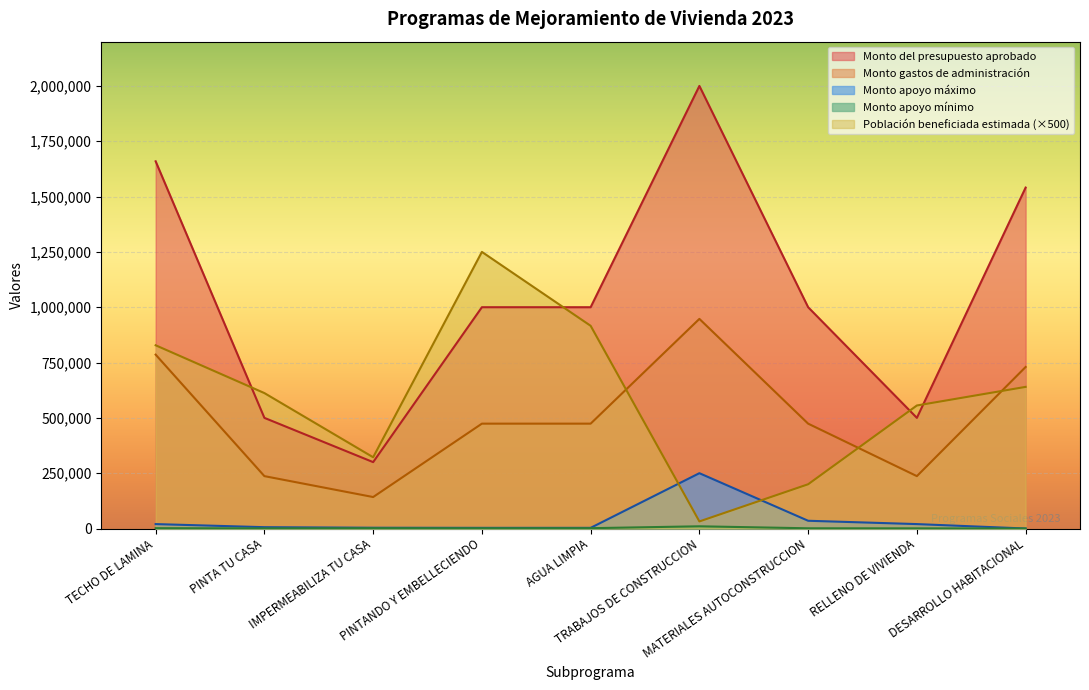

Reading left to right, transcribe all the data shown in this chart.

Población beneficiada estimada: TECHO DE LAMINA=828000	PINTA TU CASA=612000	IMPERMEABILIZA TU CASA=322000	PINTANDO Y EMBELLECIENDO=1250000	AGUA LIMPIA=916000	TRABAJOS DE CONSTRUCCION=32000	MATERIALES AUTOCONSTRUCCION=200000	RELLENO DE VIVIENDA=556000	DESARROLLO HABITACIONAL=640000
Monto del presupuesto aprobado: TECHO DE LAMINA=1659346	PINTA TU CASA=500000	IMPERMEABILIZA TU CASA=300000	PINTANDO Y EMBELLECIENDO=1000000	AGUA LIMPIA=1000000	TRABAJOS DE CONSTRUCCION=2000000	MATERIALES AUTOCONSTRUCCION=1000000	RELLENO DE VIVIENDA=500000	DESARROLLO HABITACIONAL=1540654
Monto gastos de administración: TECHO DE LAMINA=785700	PINTA TU CASA=236700	IMPERMEABILIZA TU CASA=142200	PINTANDO Y EMBELLECIENDO=473850	AGUA LIMPIA=473850	TRABAJOS DE CONSTRUCCION=947250	MATERIALES AUTOCONSTRUCCION=473850	RELLENO DE VIVIENDA=236700	DESARROLLO HABITACIONAL=729900
Monto apoyo mínimo: TECHO DE LAMINA=1500	PINTA TU CASA=600	IMPERMEABILIZA TU CASA=1500	PINTANDO Y EMBELLECIENDO=1200	AGUA LIMPIA=1500	TRABAJOS DE CONSTRUCCION=10000	MATERIALES AUTOCONSTRUCCION=1000	RELLENO DE VIVIENDA=700	DESARROLLO HABITACIONAL=0
Monto apoyo máximo: TECHO DE LAMINA=20000	PINTA TU CASA=6000	IMPERMEABILIZA TU CASA=3500	PINTANDO Y EMBELLECIENDO=3000	AGUA LIMPIA=3000	TRABAJOS DE CONSTRUCCION=250000	MATERIALES AUTOCONSTRUCCION=35000	RELLENO DE VIVIENDA=20000	DESARROLLO HABITACIONAL=0